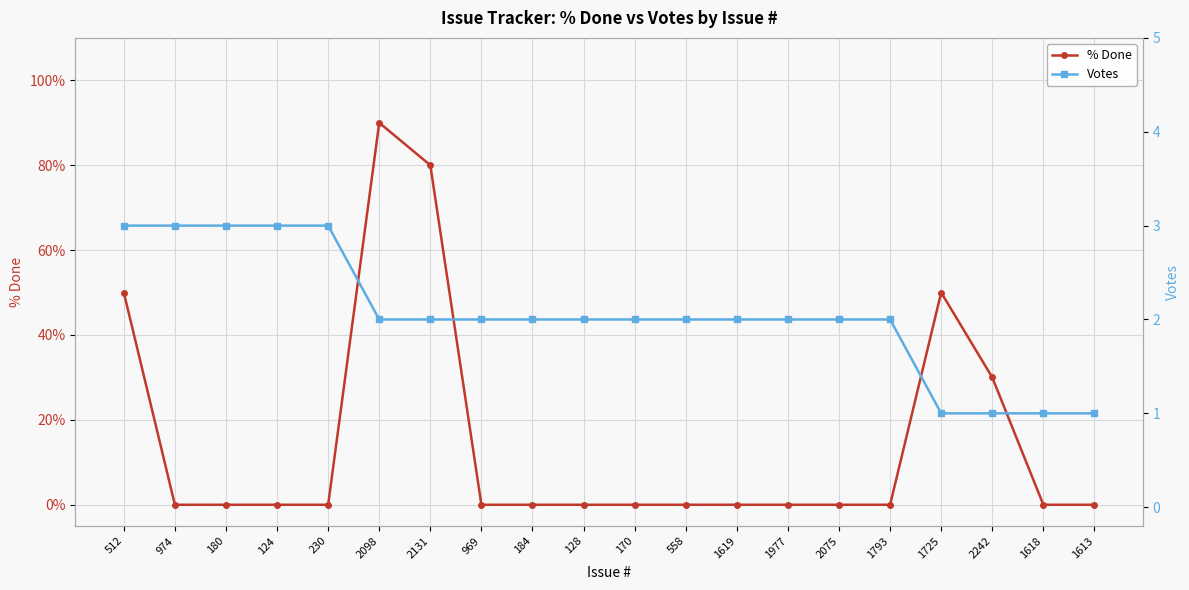

What is the difference between the Votes values at 184 and 512?

1